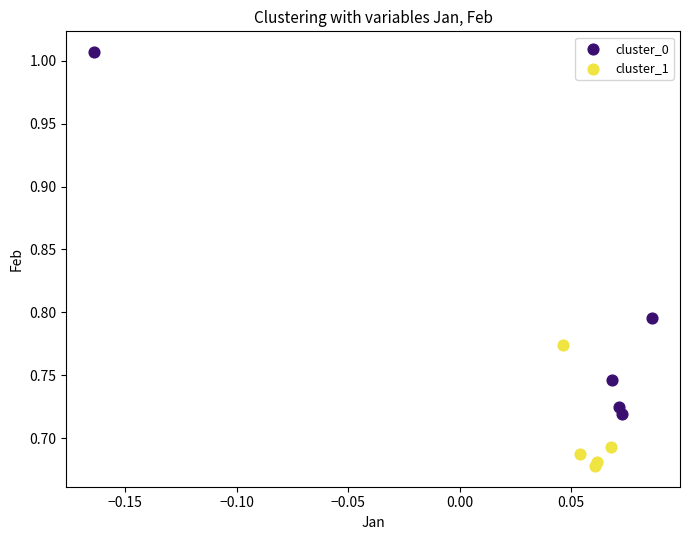

Which series reaches the minimum Y coordinate?

cluster_1